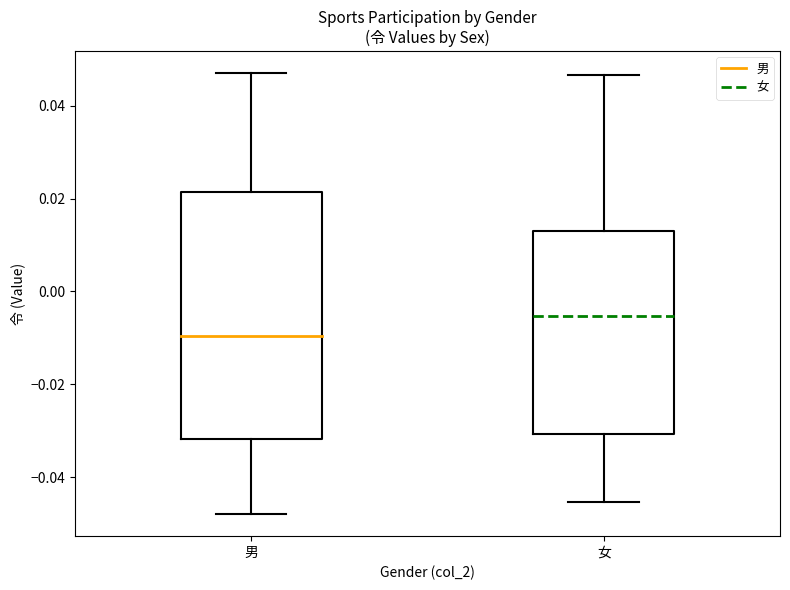

Where does the median line of the box for 男 sit on the y-axis? The values are not printed on the chart, so give them approximately, as read against the axis.

-0.010